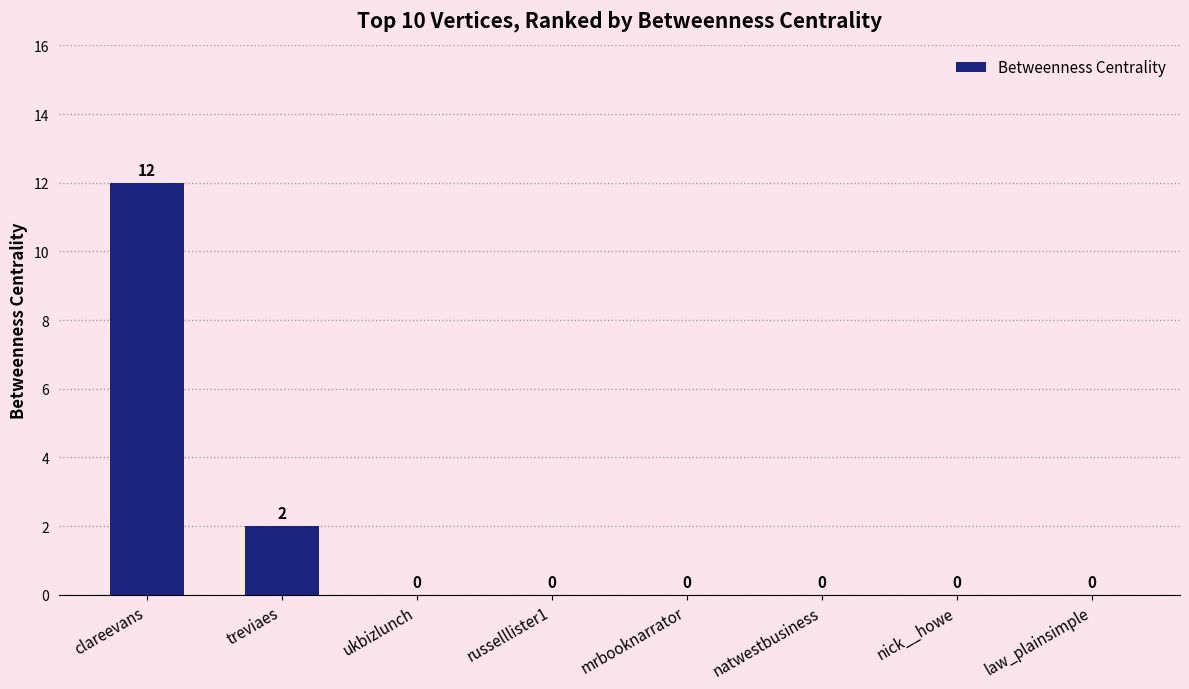

What is the maximum value shown in the chart?

12